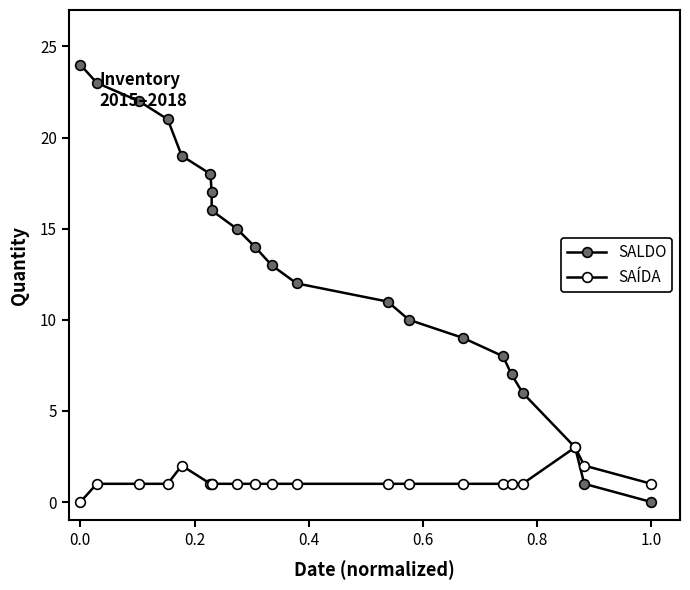

Is the value of SAÍDA at 0.4 greater than the value of SALDO at 10?

No